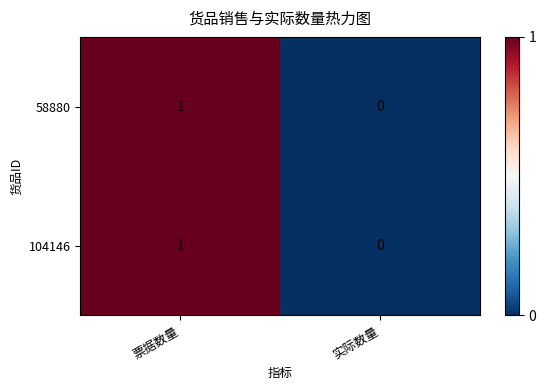

At which category is the sum across all series the highest?

票据数量